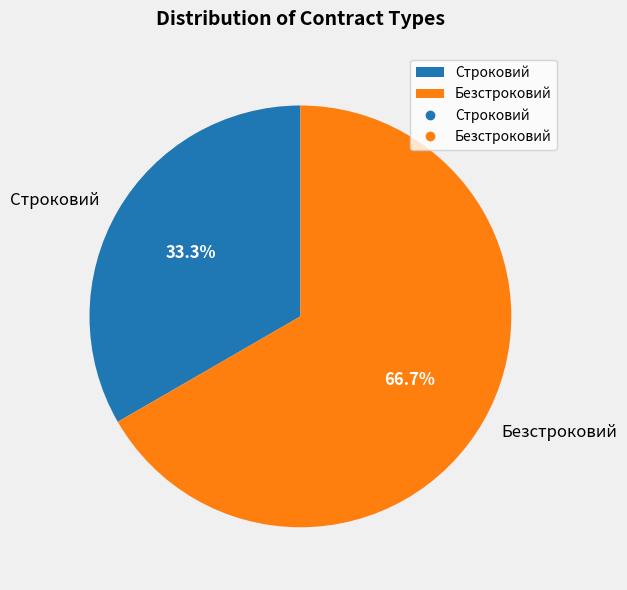

Which category accounts for the majority?

Безстроковий